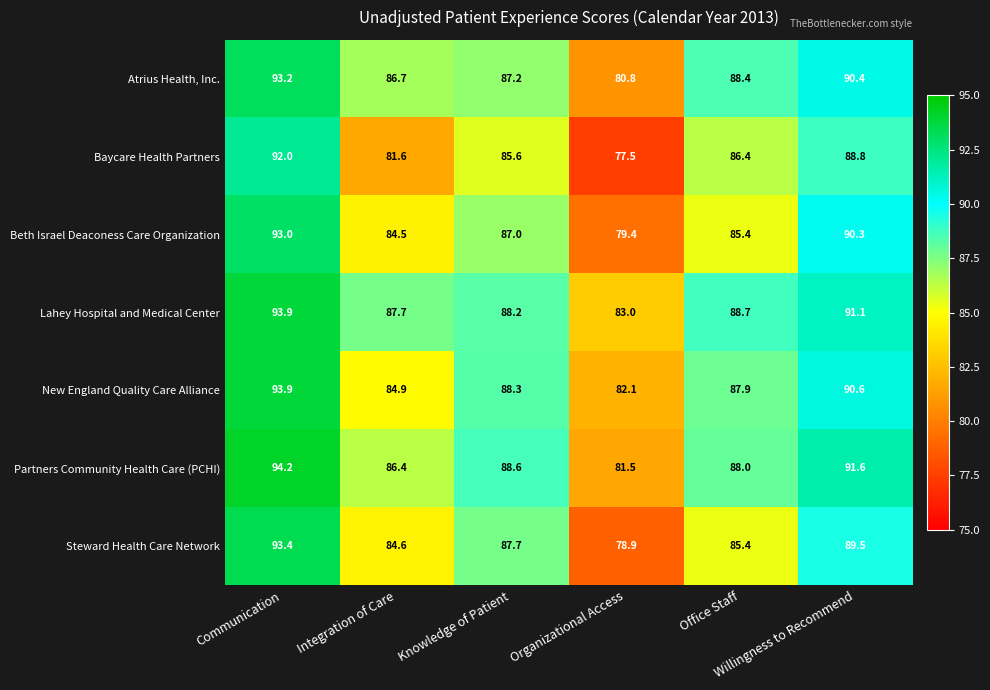

How many data points in Lahey Hospital and Medical Center are less than 88?

2